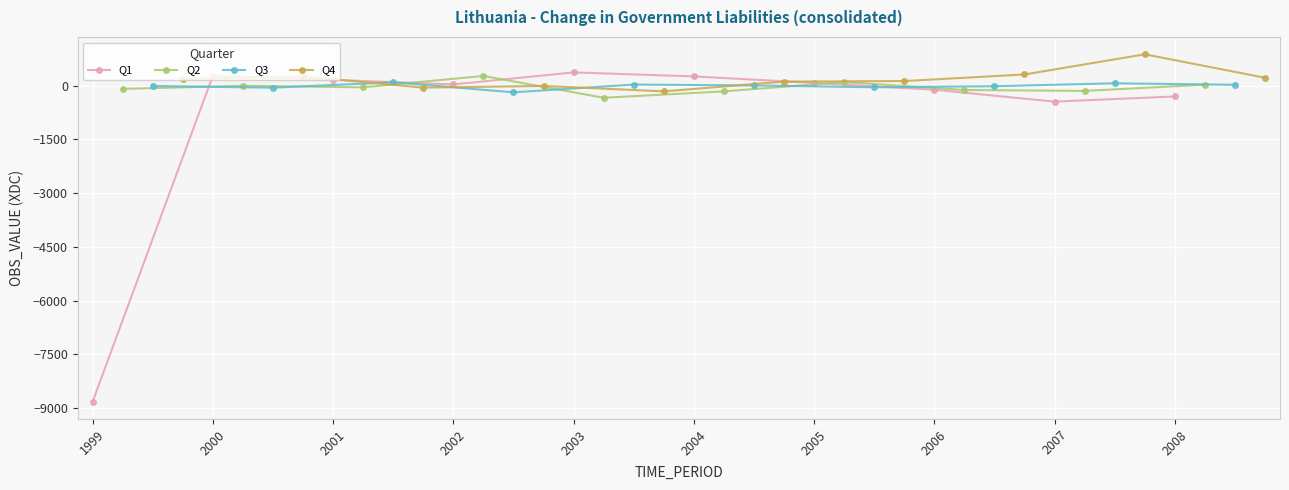

What is the maximum value for Q1?

368.9